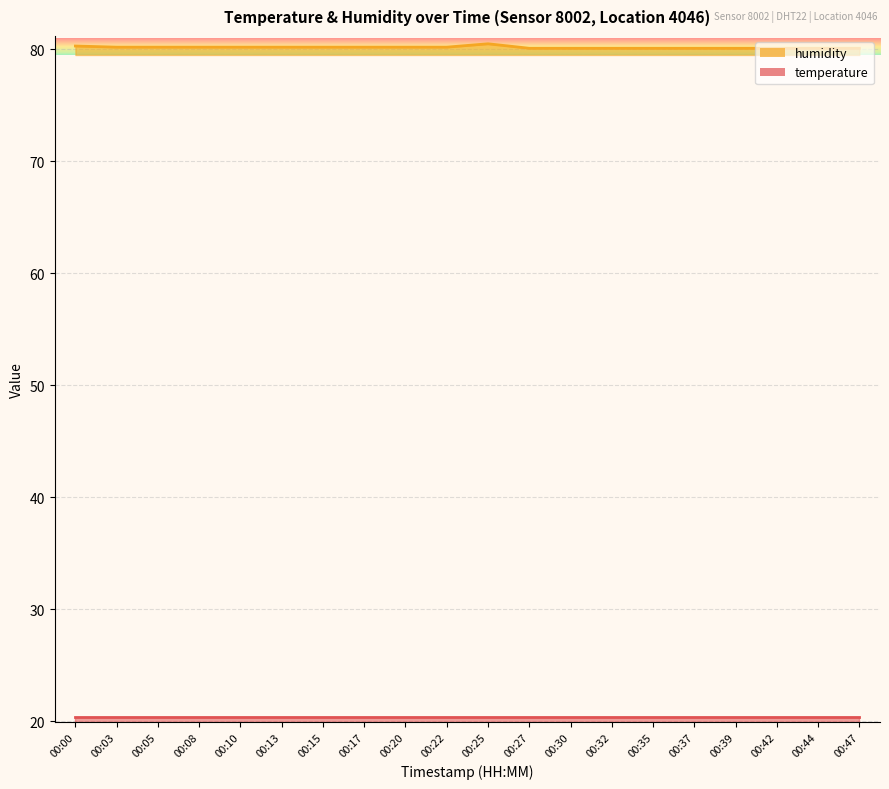

At which category does the chart reach its peak across all series?

00:25